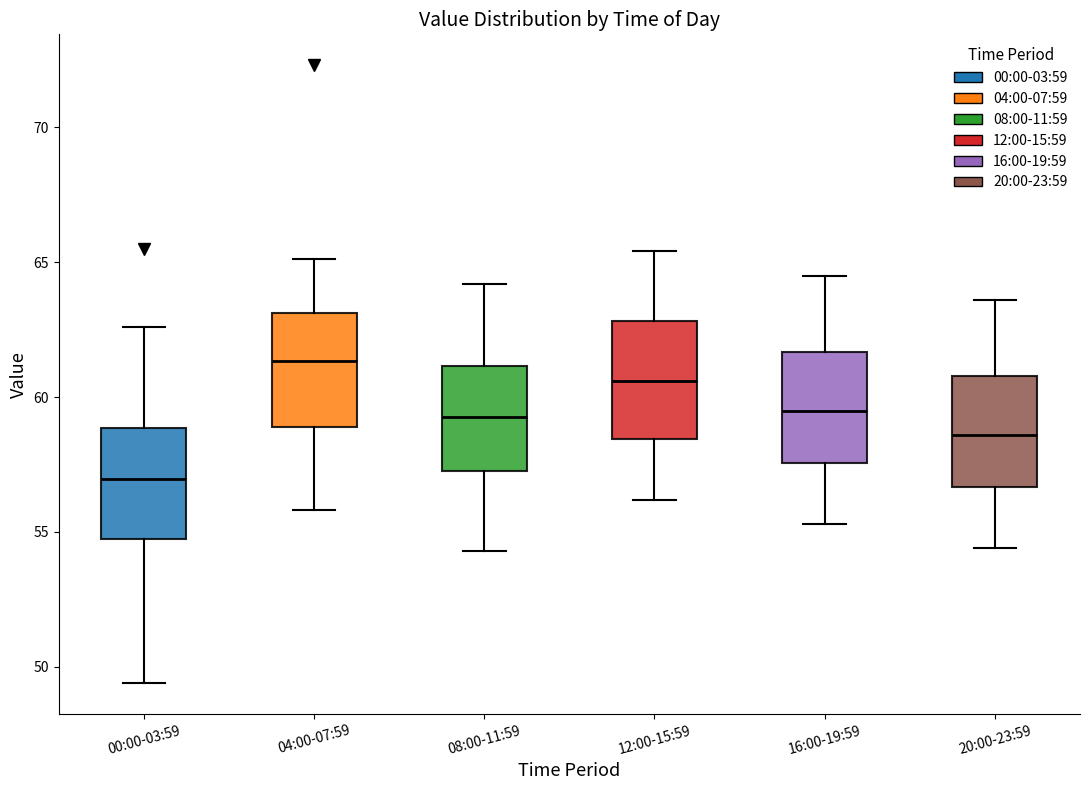

Reading left to right, read every box against the y-axis: the position of its median line, the range the box covers, and the ends of its whiskers. The values are not printed on the chart, so give them approximately, as read against the axis.

00:00-03:59: median 57.0, box 55.0 to 59.0, whiskers 49.5 to 62.5
04:00-07:59: median 61.5, box 59.0 to 63.0, whiskers 56.0 to 65.0
08:00-11:59: median 59.5, box 57.5 to 61.0, whiskers 54.5 to 64.0
12:00-15:59: median 60.5, box 58.5 to 63.0, whiskers 56.0 to 65.5
16:00-19:59: median 59.5, box 57.5 to 61.5, whiskers 55.5 to 64.5
20:00-23:59: median 58.5, box 56.5 to 61.0, whiskers 54.5 to 63.5